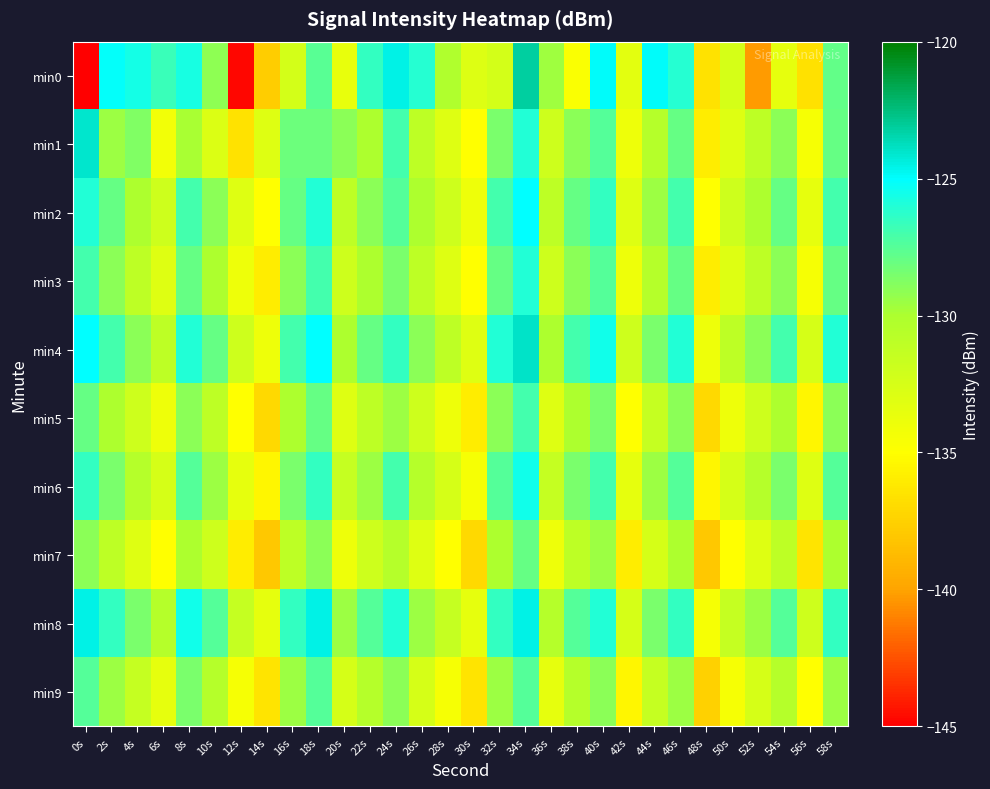

What is the difference between the highest and lowest values at 30s?

4.1